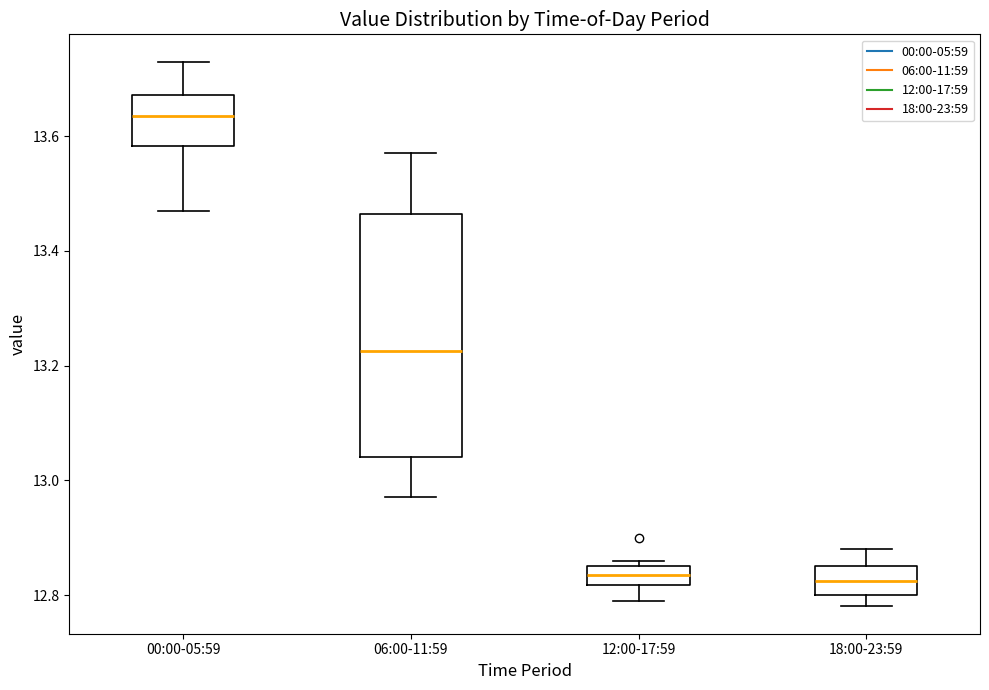

Where does the upper whisker of the box for 18:00-23:59 end on the y-axis? The values are not printed on the chart, so give them approximately, as read against the axis.

12.88